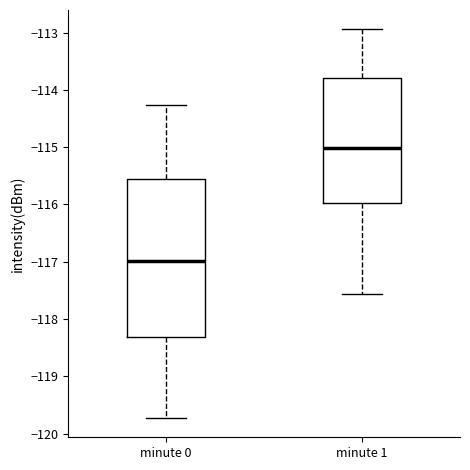

Reading left to right, read every box against the y-axis: the position of its median line, the range the box covers, and the ends of its whiskers. The values are not printed on the chart, so give them approximately, as read against the axis.

minute 0: median -117.0, box -118.3 to -115.6, whiskers -119.7 to -114.3
minute 1: median -115.0, box -116.0 to -113.8, whiskers -117.6 to -112.9